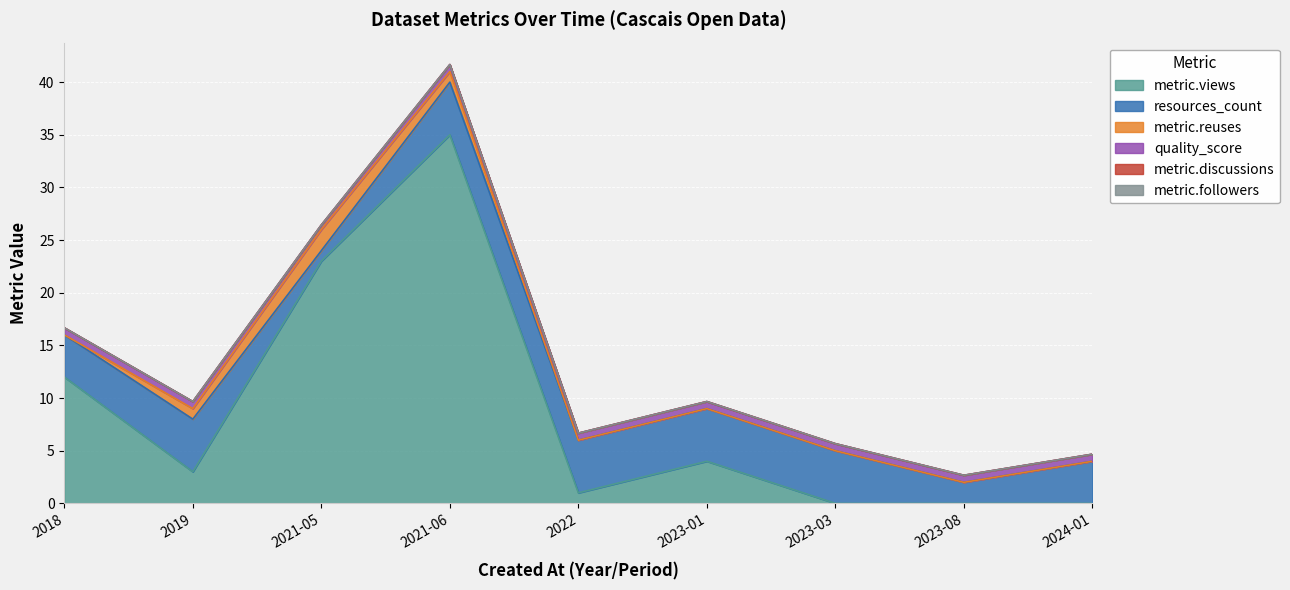

What is the difference between the highest and lowest values at 2023-08?

2.0